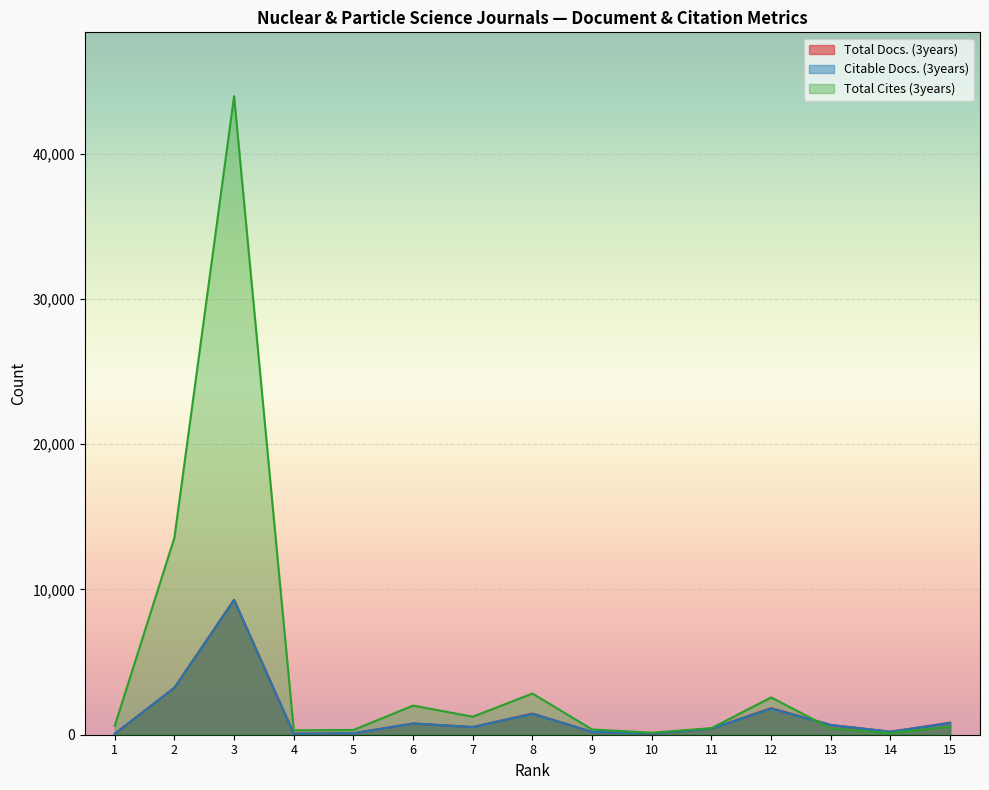

Which category has the lowest value across all series?

1